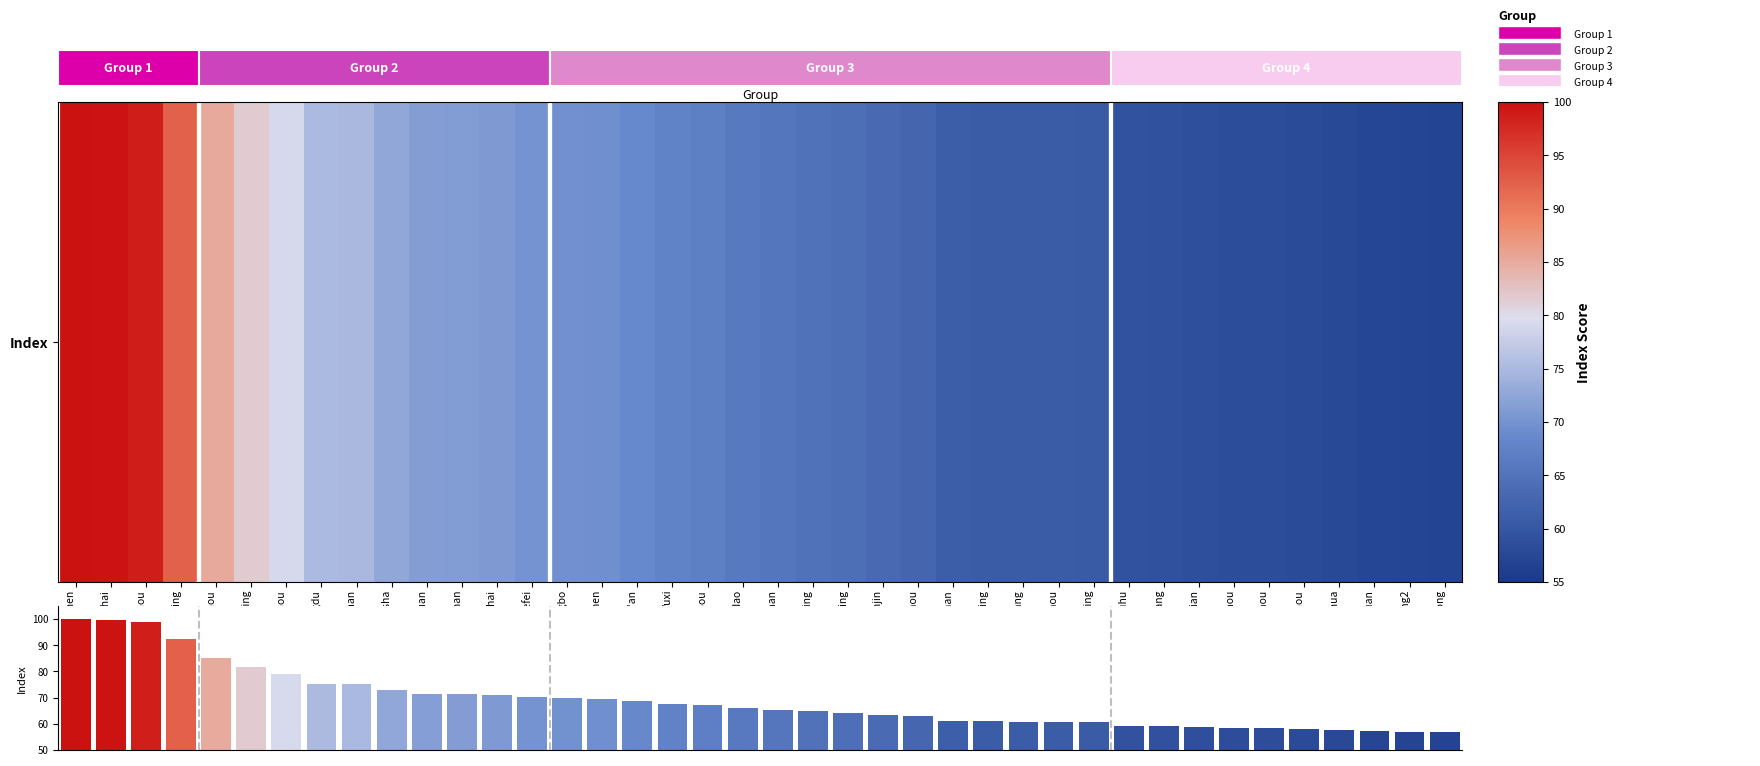

What is the difference between the second highest and second lowest values?

42.7